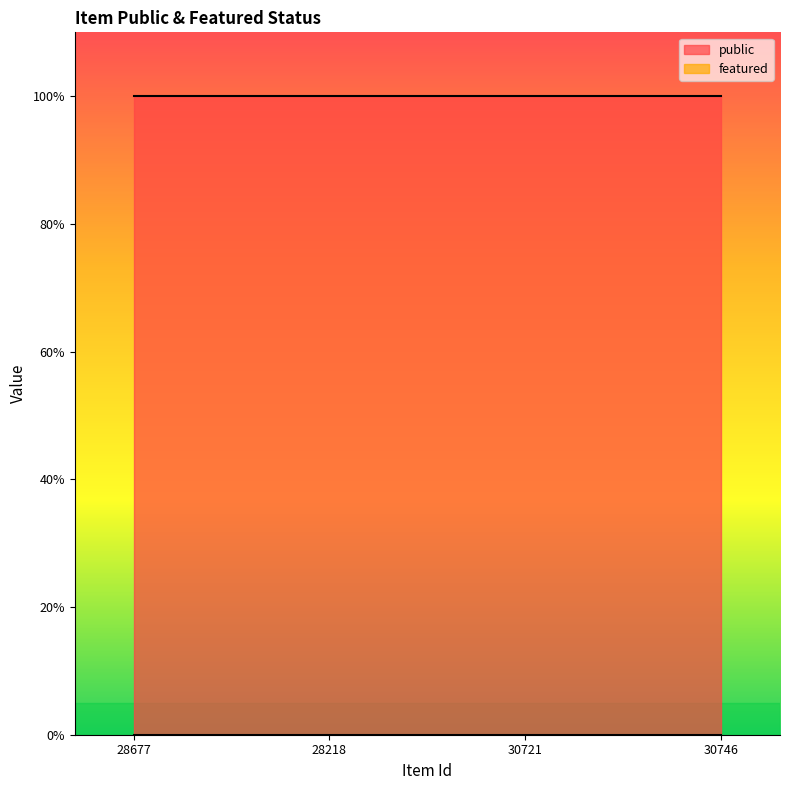

Rank the categories by featured value from lowest to highest.

28677, 28218, 30721, 30746